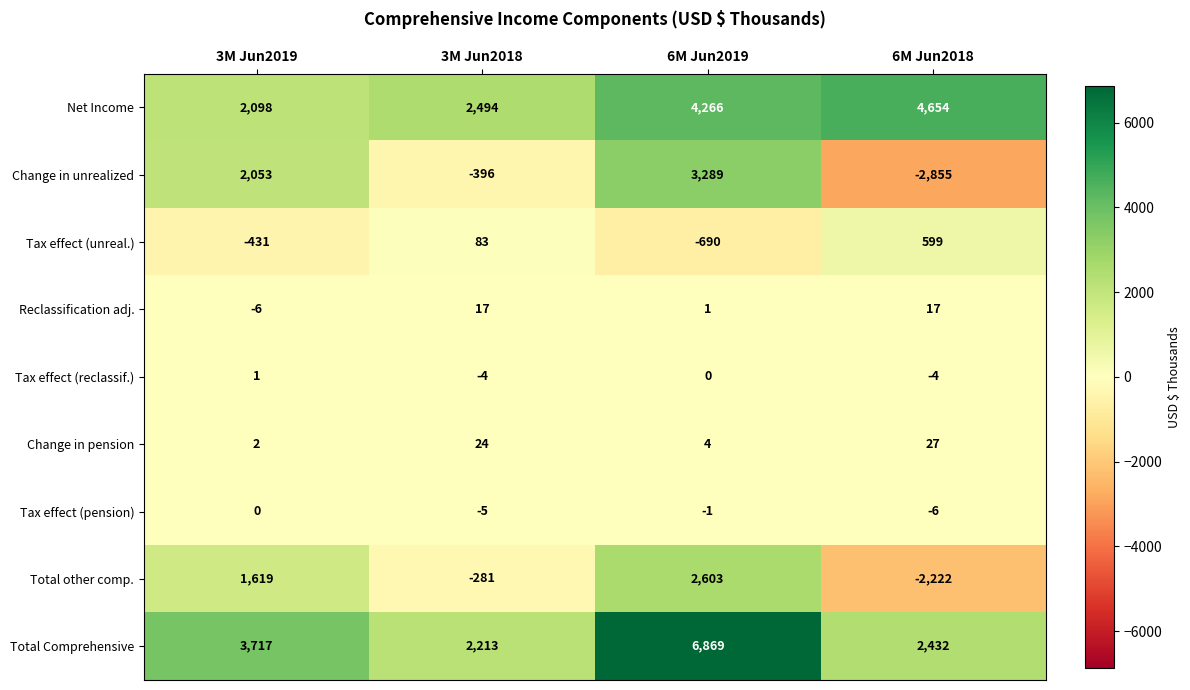

What is the difference between the second highest and minimum values in the Net Income series?

2168